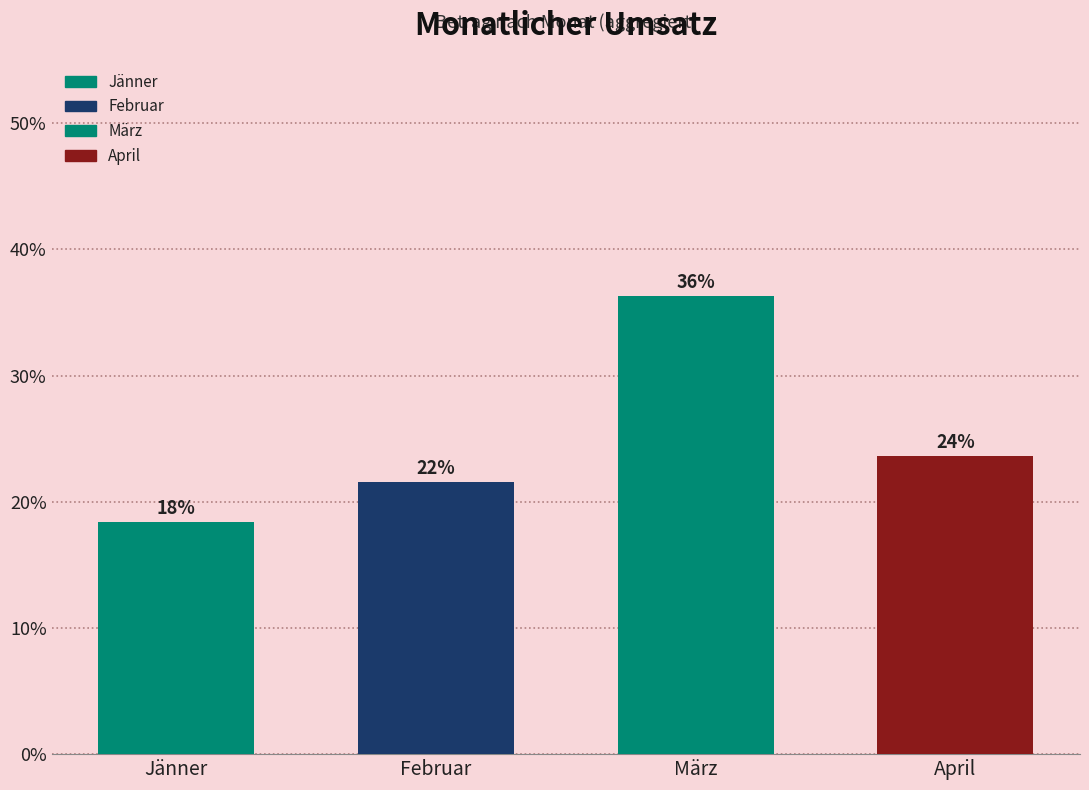

Reading left to right, list all the values displayed in this chart.

18.4	21.6	36.3	23.7